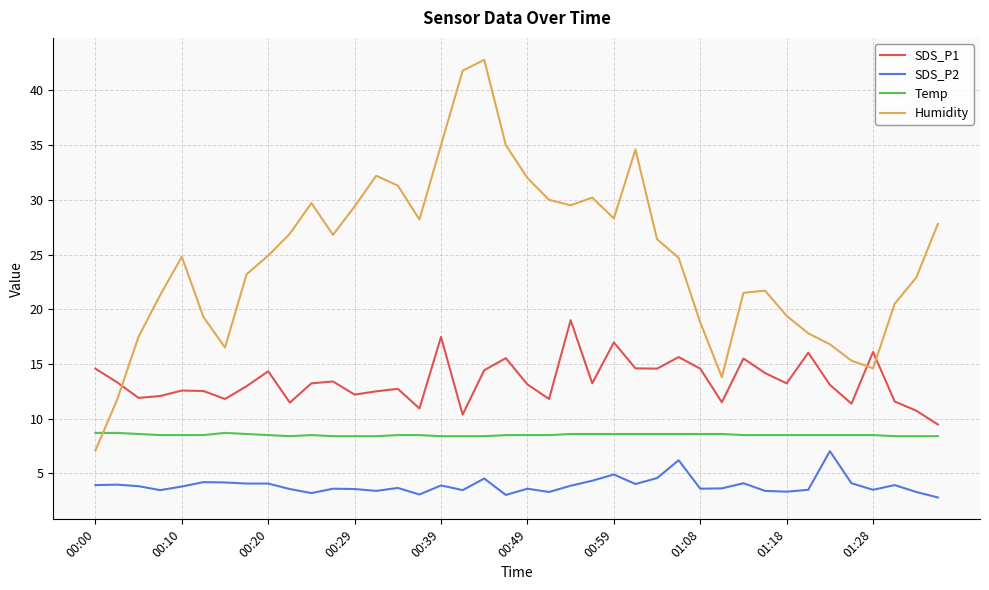

What is the difference between the maximum and minimum values in the SDS_P2 series?

4.2